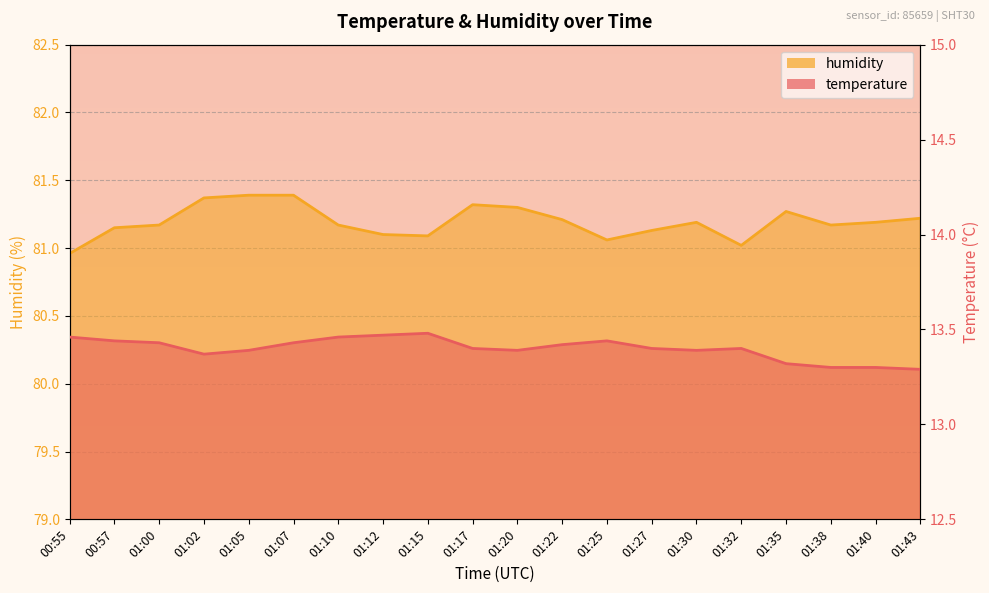

At which category is the sum across all series the highest?

01:07